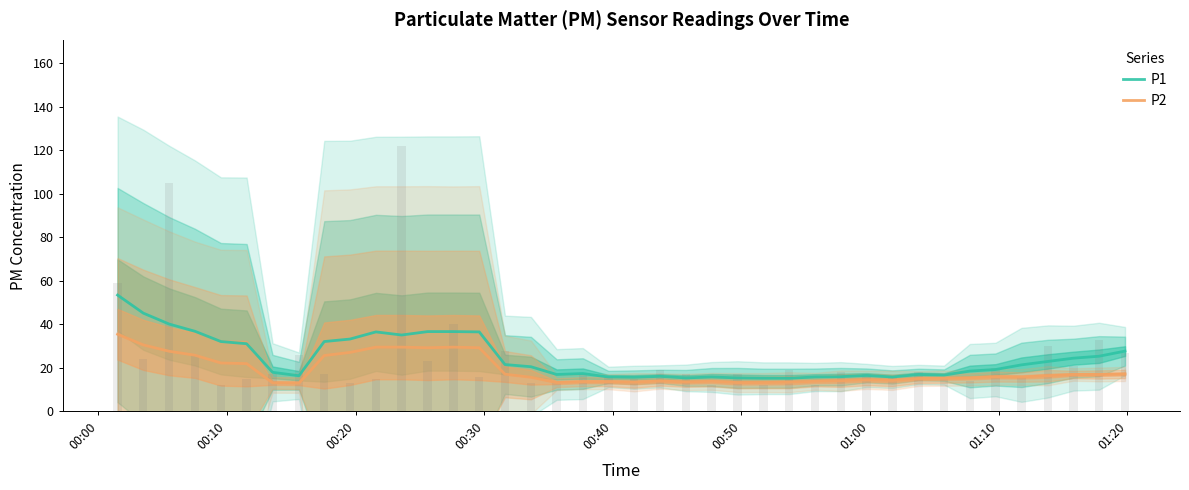

What is the minimum value for P2?

13.0